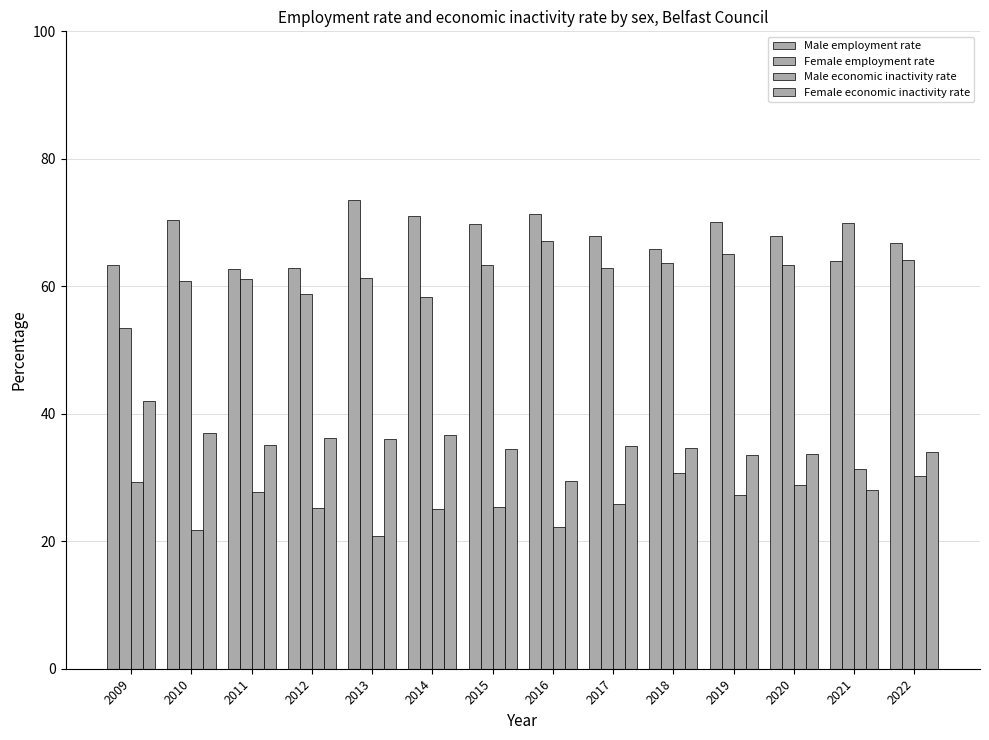

Which series has the largest total across all categories?

Male employment rate